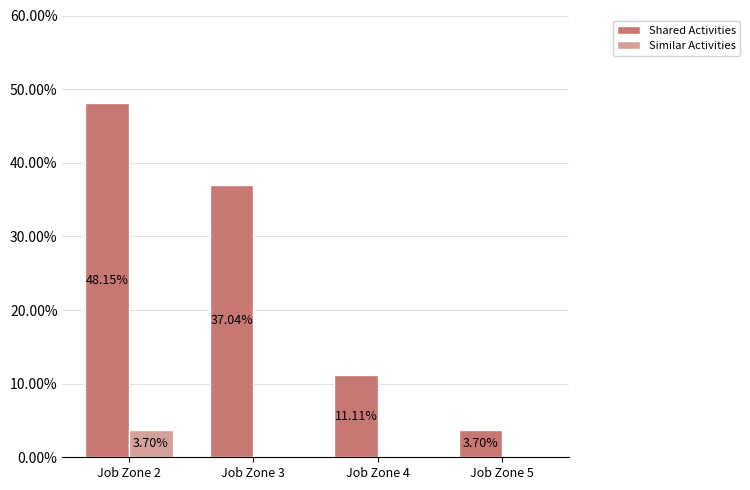

How many data points in Similar Activities are above 0?

1